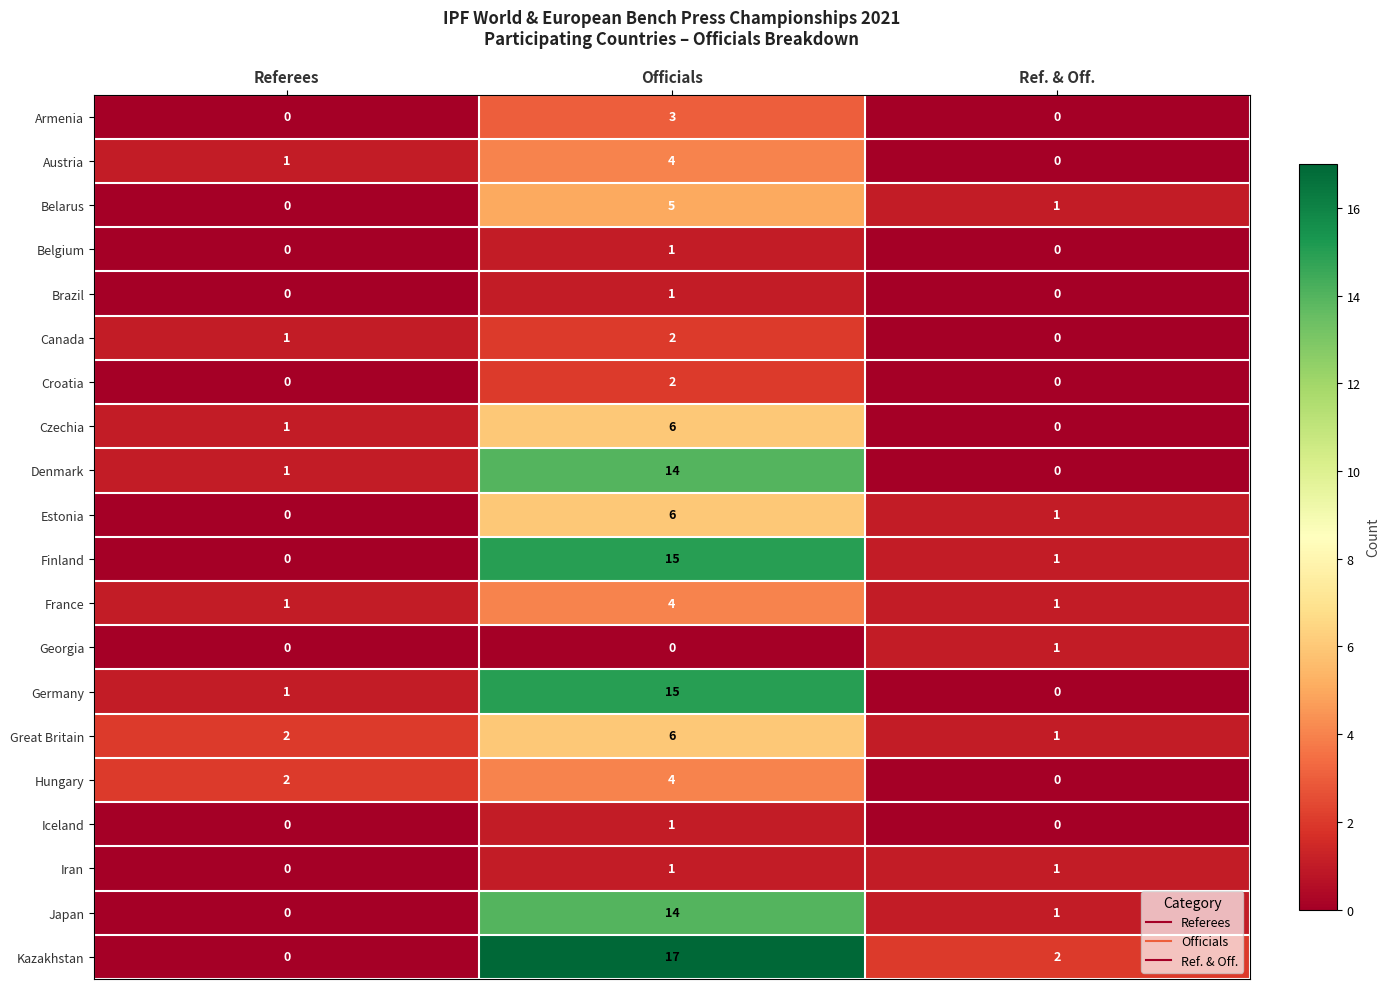

What is the difference between the highest and lowest values at Officials?

17